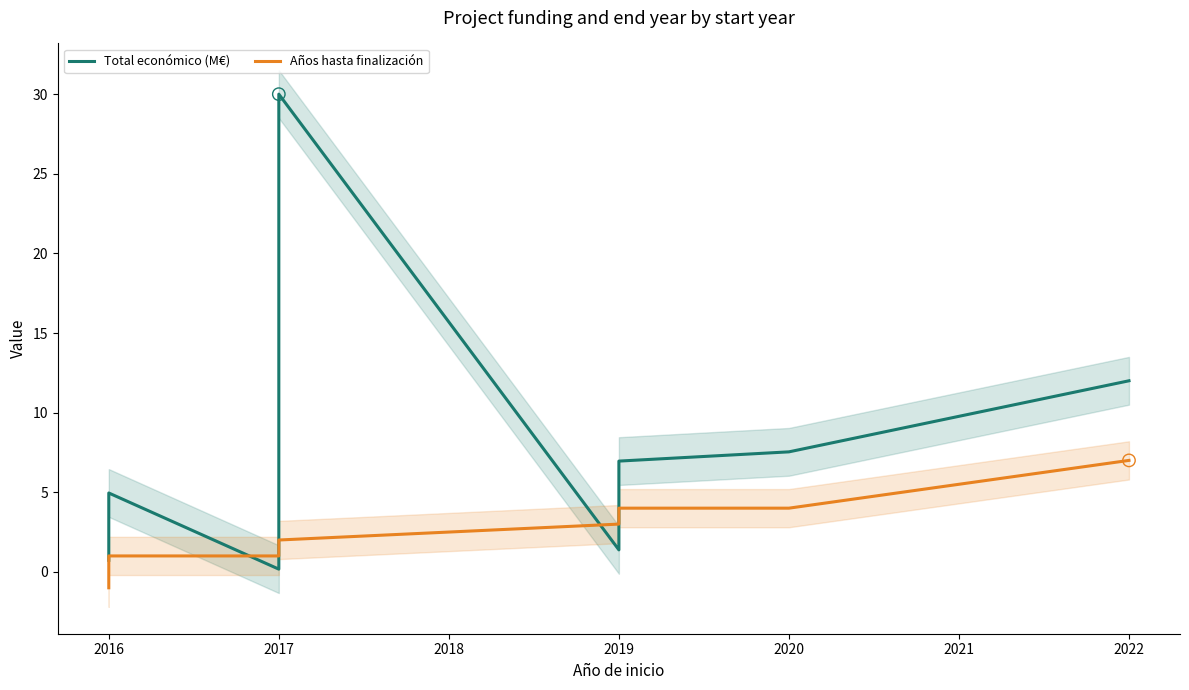

Which series contains the lowest Y value?

Años hasta finalización